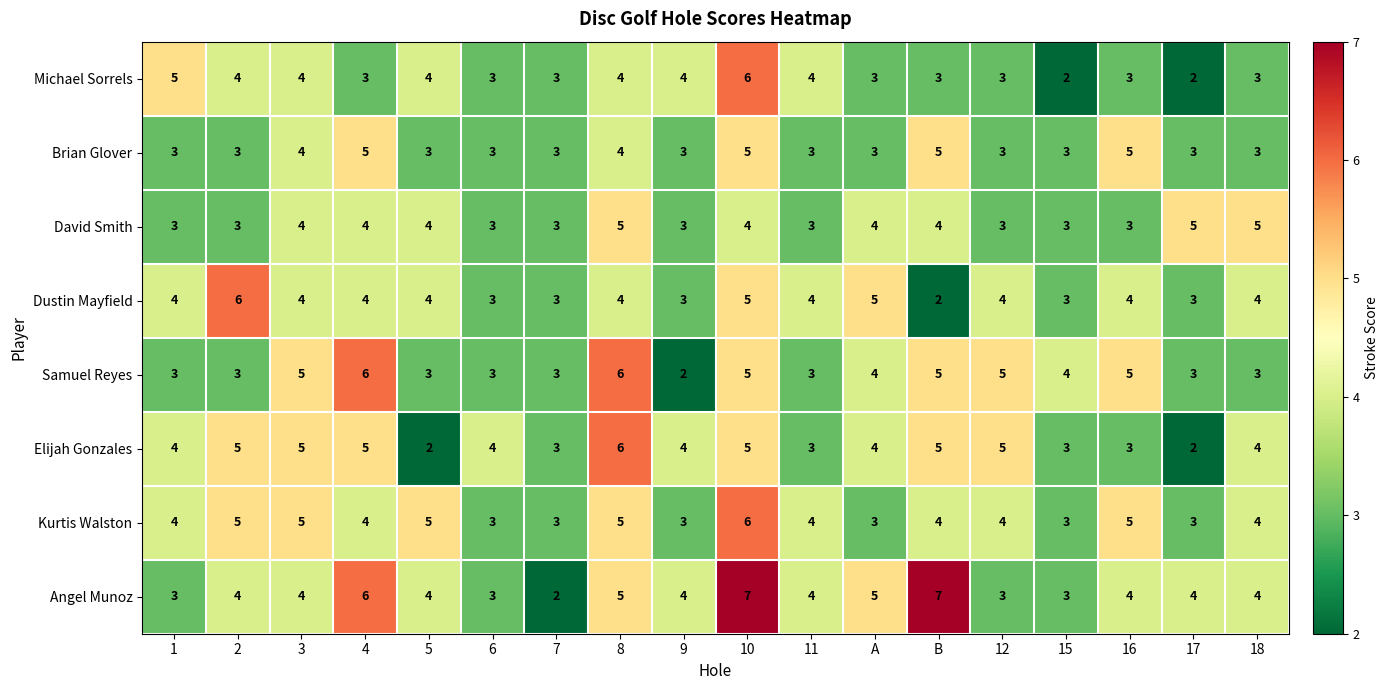

Is it true that Elijah Gonzales equals 3 at 3?

False